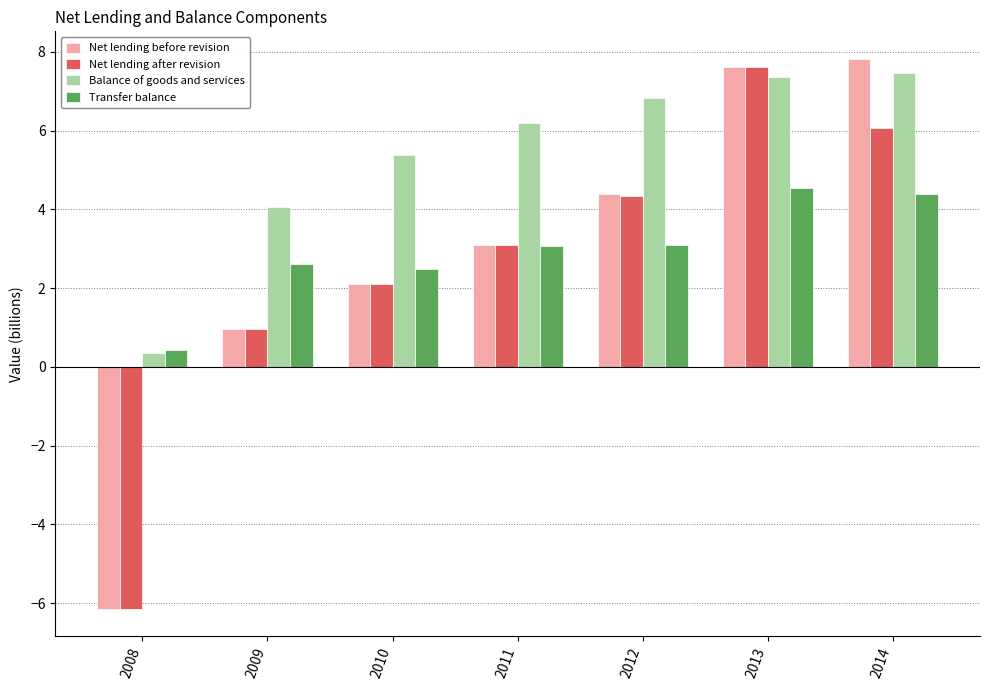

What is the value of the Net lending before revision bar at the 1st from the left?

-6.1